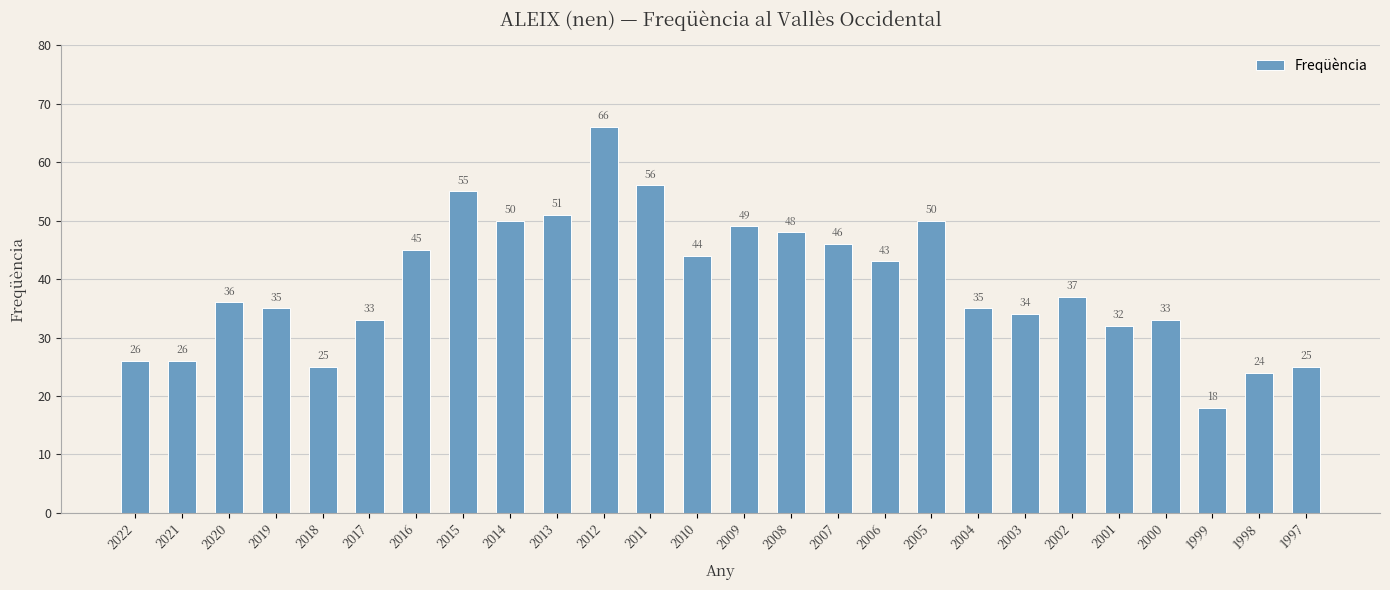

The value at 1997 is 25. True or false?

True